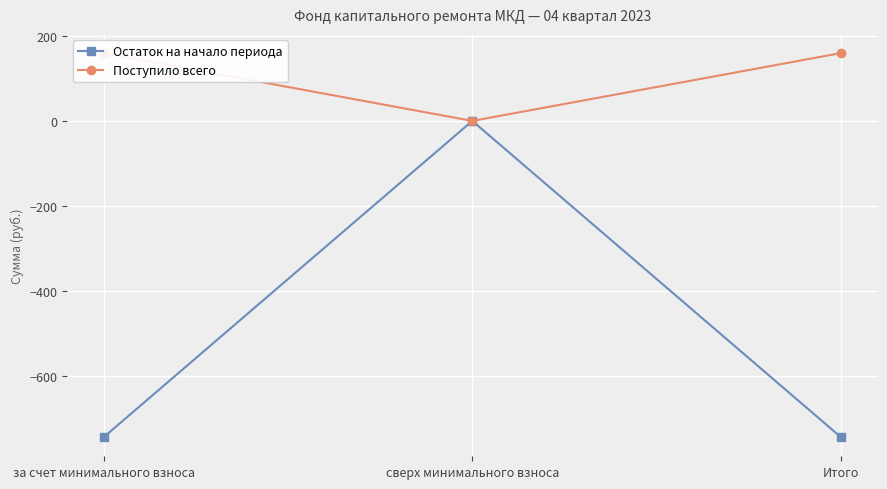

Which category has the lowest value across all series?

за счет минимального взноса